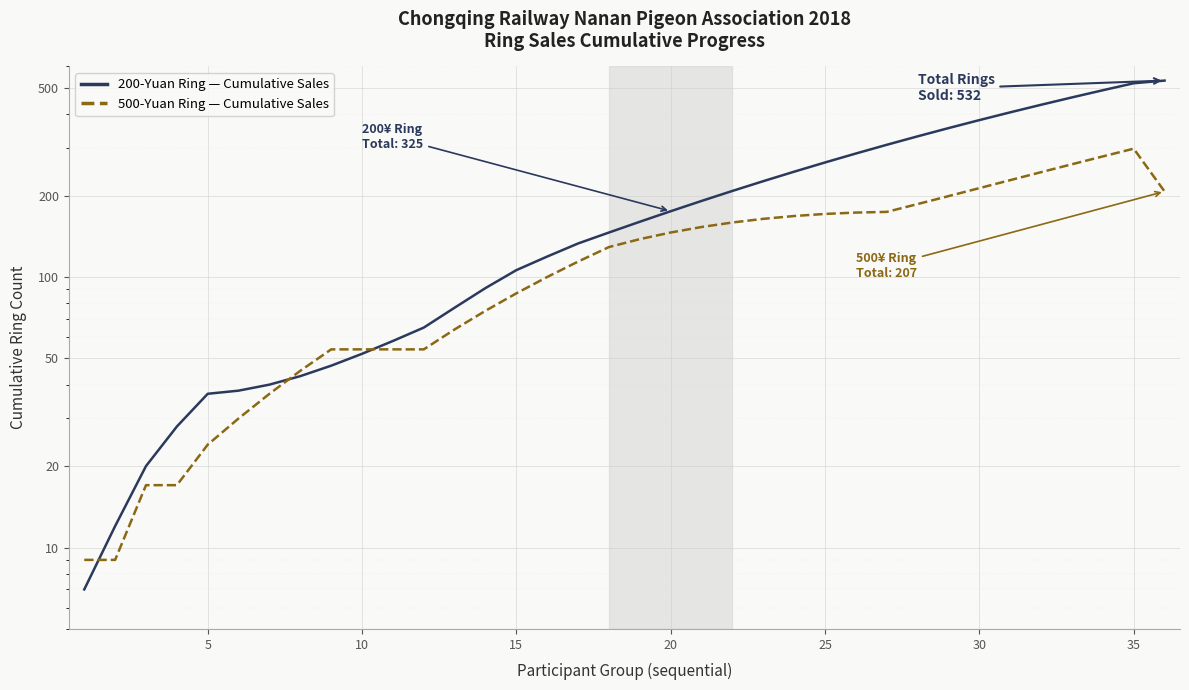

What is the difference between the maximum and minimum values in the 500-Yuan Ring — Cumulative Sales series?

289